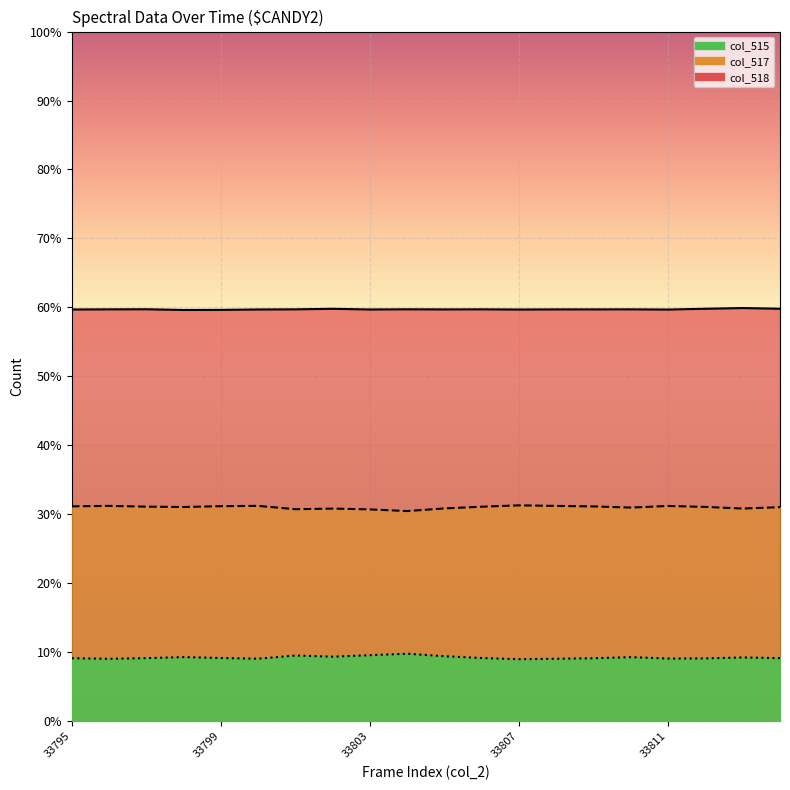

Where is the first local maximum for col_518 line?

33803